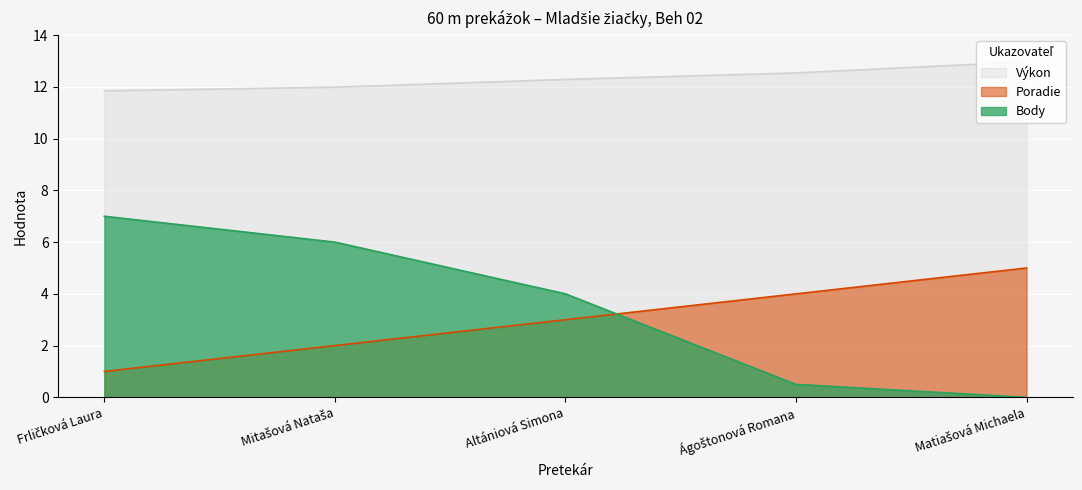

Which category has the lowest value across all series?

Matiašová Michaela